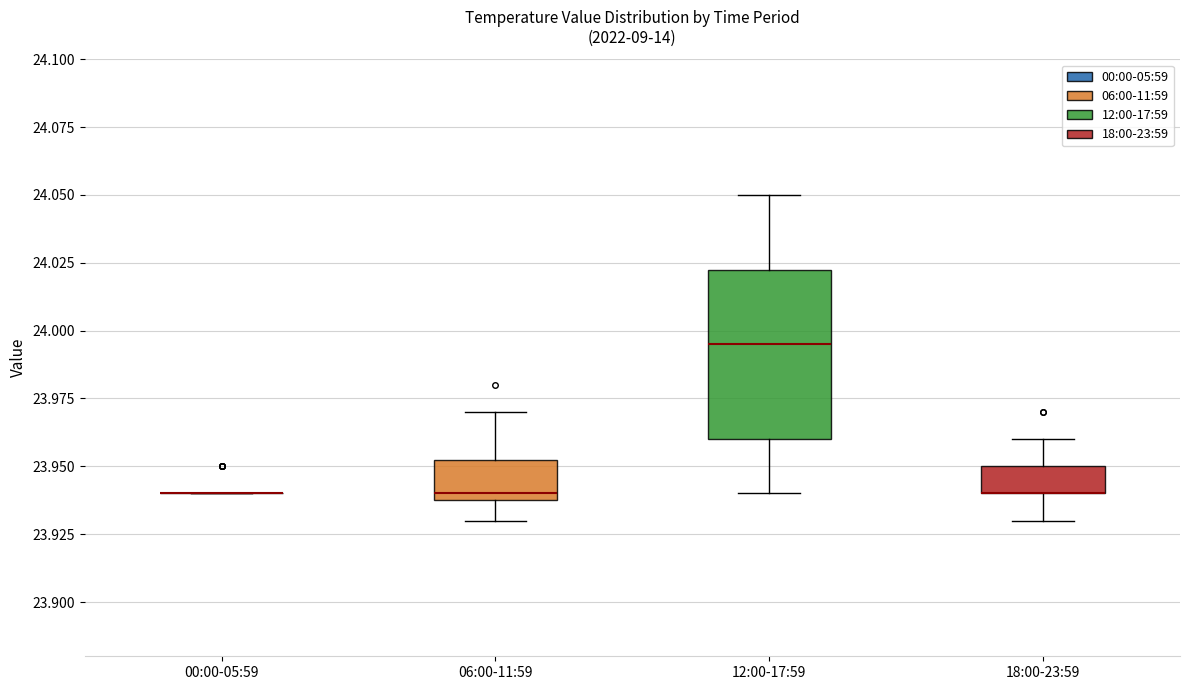

Where does the upper whisker of the box for 06:00-11:59 end on the y-axis? The values are not printed on the chart, so give them approximately, as read against the axis.

23.970